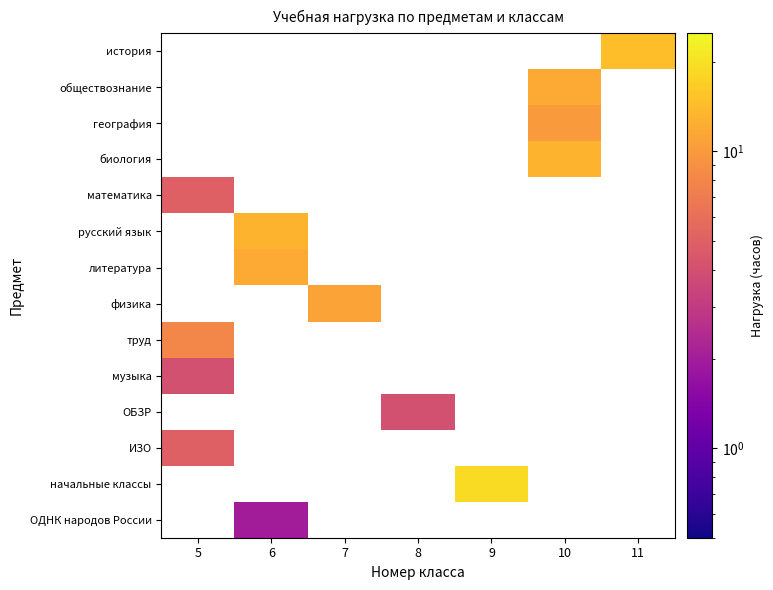

List the series in order of their peak value, highest first.

история, обществознание, география, биология, математика, русский язык, литература, физика, труд, музыка, ОБЗР, ИЗО, начальные классы, ОДНК народов России